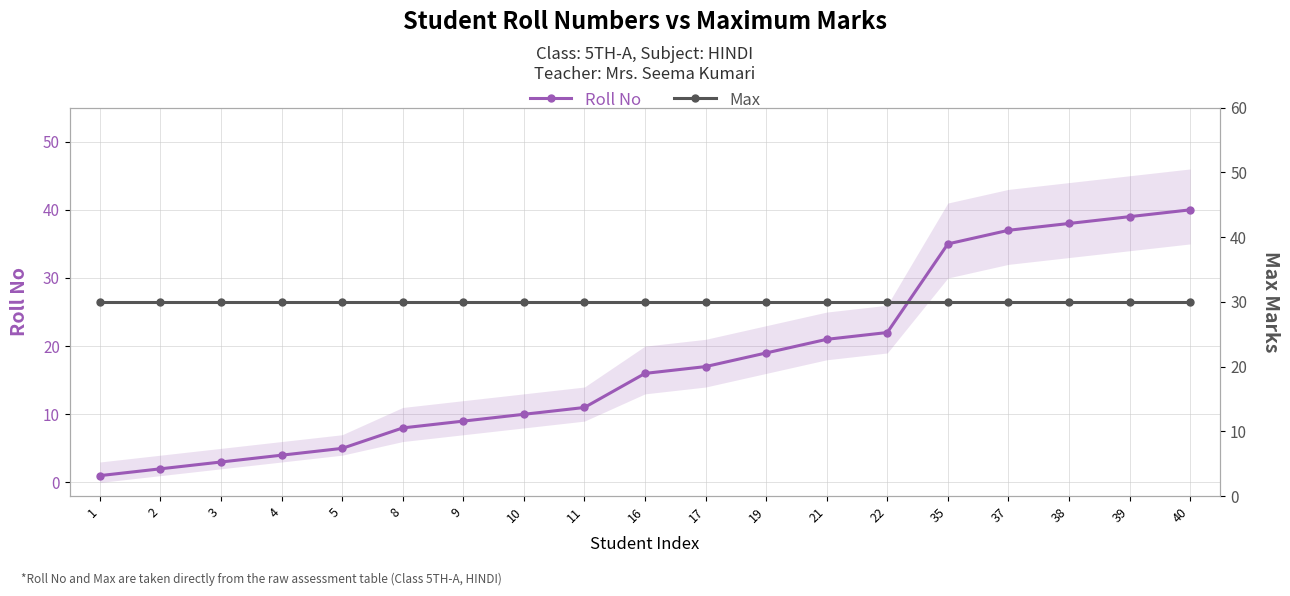

True or false: Roll No has more than 1 interior local peaks.

False